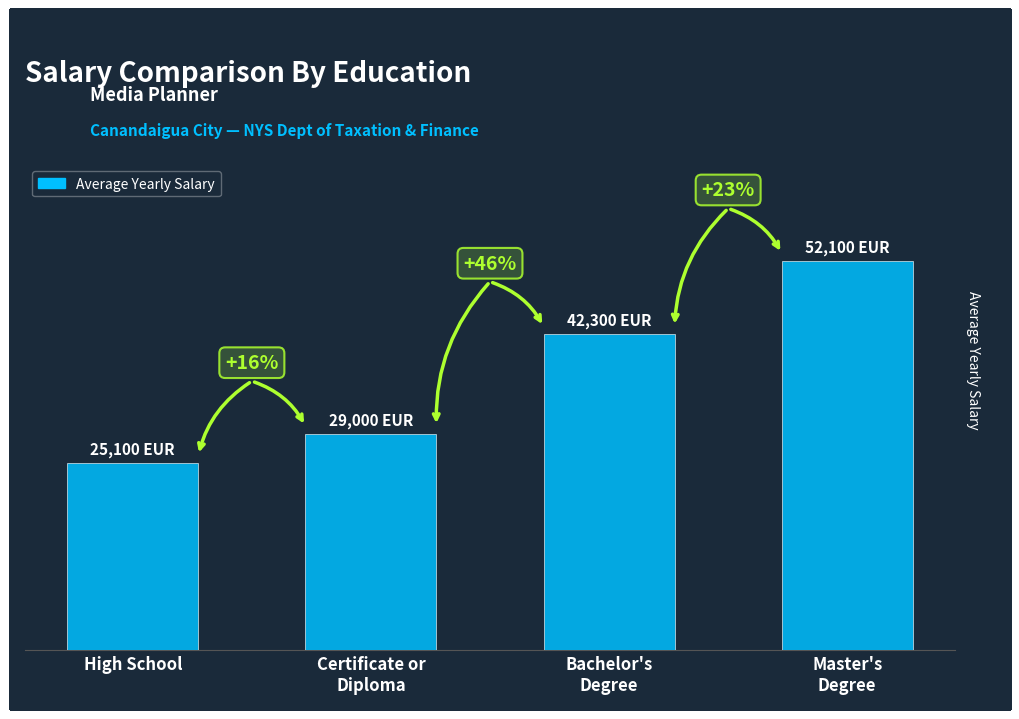

Reading left to right, transcribe all the data shown in this chart.

25100	29000	42300	52100